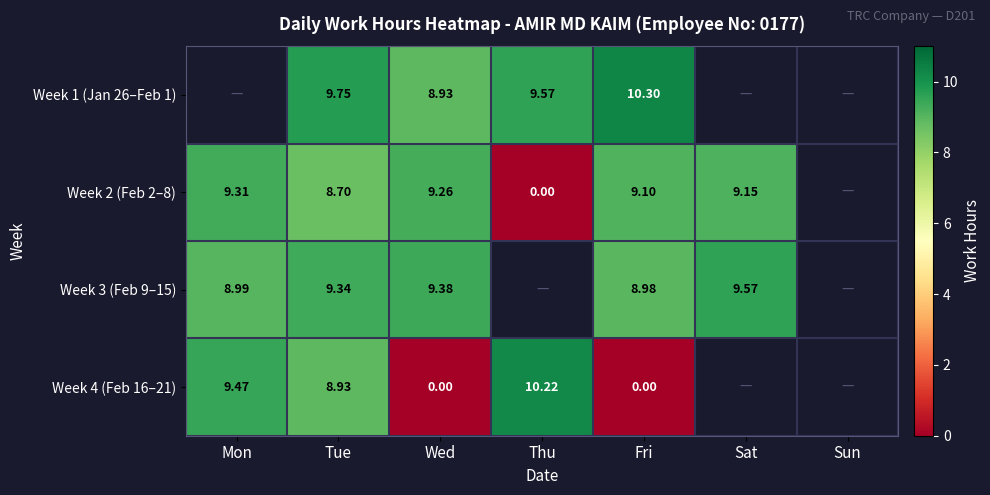

Count the number of categories in the chart.

7